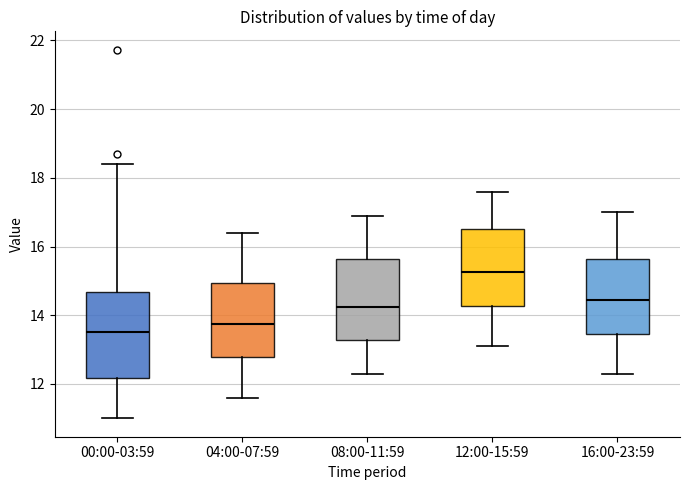

Reading left to right, transcribe this box plot: for each box, give where its median line is, the range the box spans, and where its two whiskers end, as read against the y-axis. The values are not printed on the chart, so give them approximately, as read against the axis.

00:00-03:59: median 13.6, box 12.2 to 14.6, whiskers 11.0 to 18.4
04:00-07:59: median 13.8, box 12.8 to 15.0, whiskers 11.6 to 16.4
08:00-11:59: median 14.2, box 13.2 to 15.6, whiskers 12.4 to 17.0
12:00-15:59: median 15.2, box 14.2 to 16.6, whiskers 13.2 to 17.6
16:00-23:59: median 14.4, box 13.4 to 15.6, whiskers 12.4 to 17.0